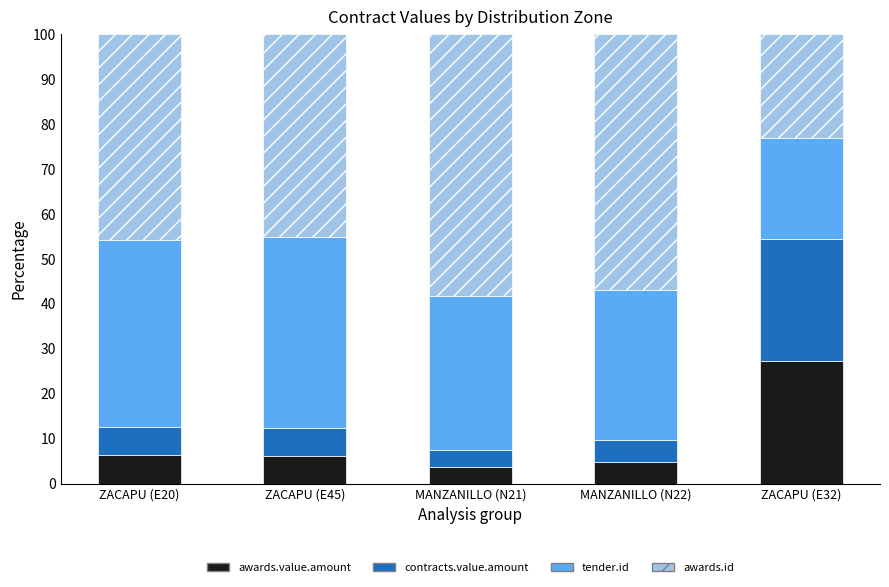

Is it true that awards.value.amount equals 44.1 at ZACAPU (E32)?

False